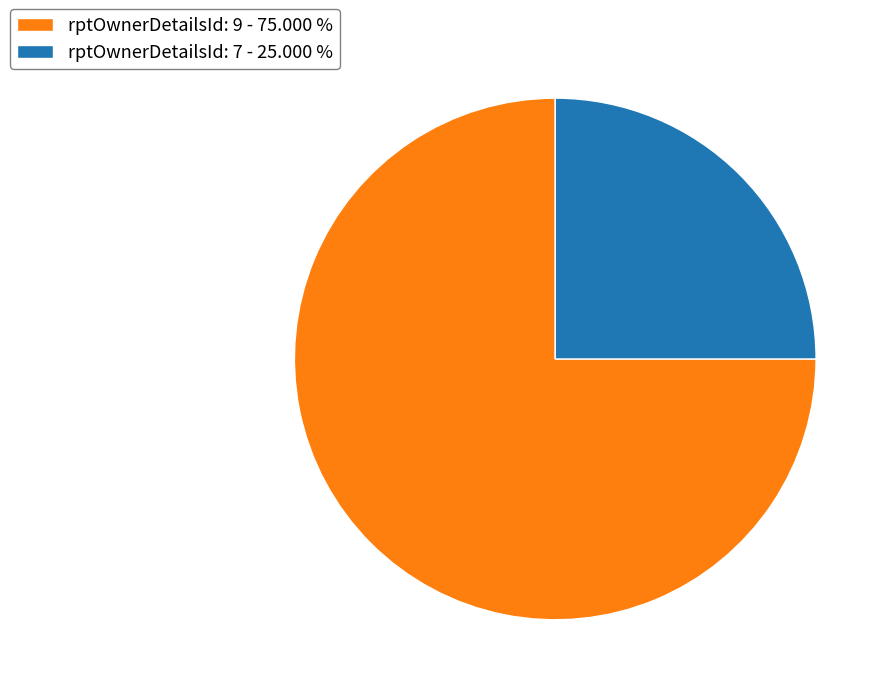

Does rptOwnerDetailsId: 7 - 25.000 % account for over 50% of the chart?

No